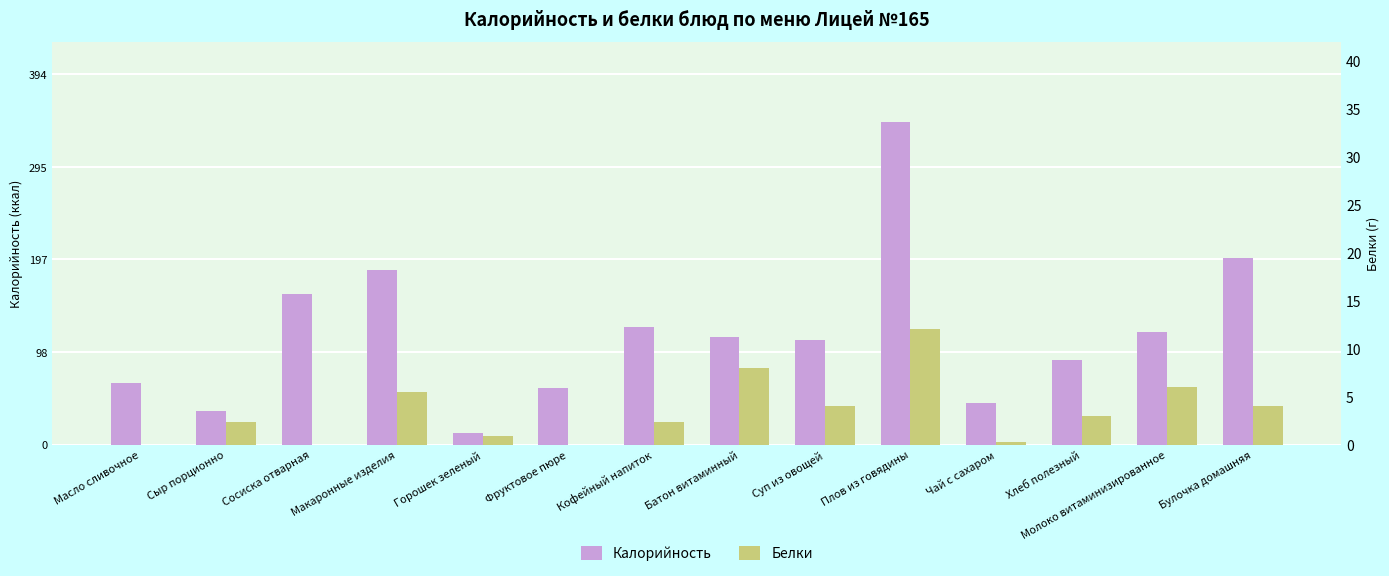

Which series changed the most between Суп из овощей and Хлеб полезный?

Калорийность